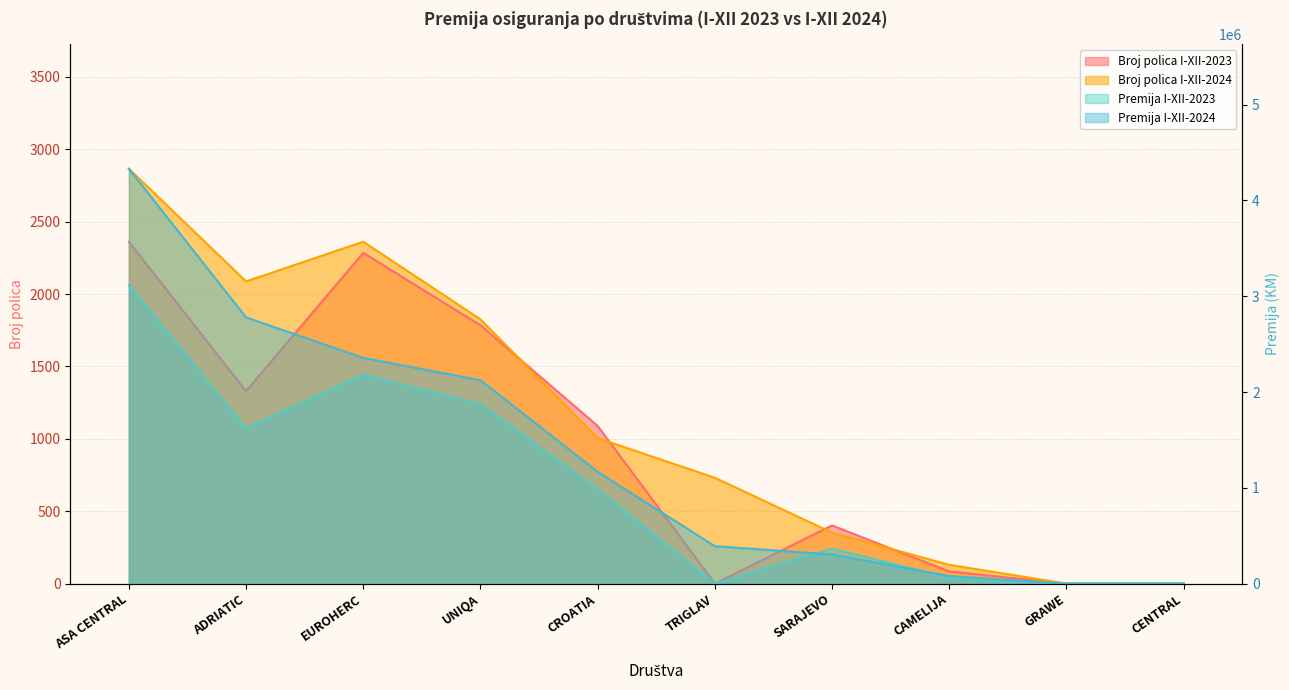

Does the chart have visible grid lines?

Yes